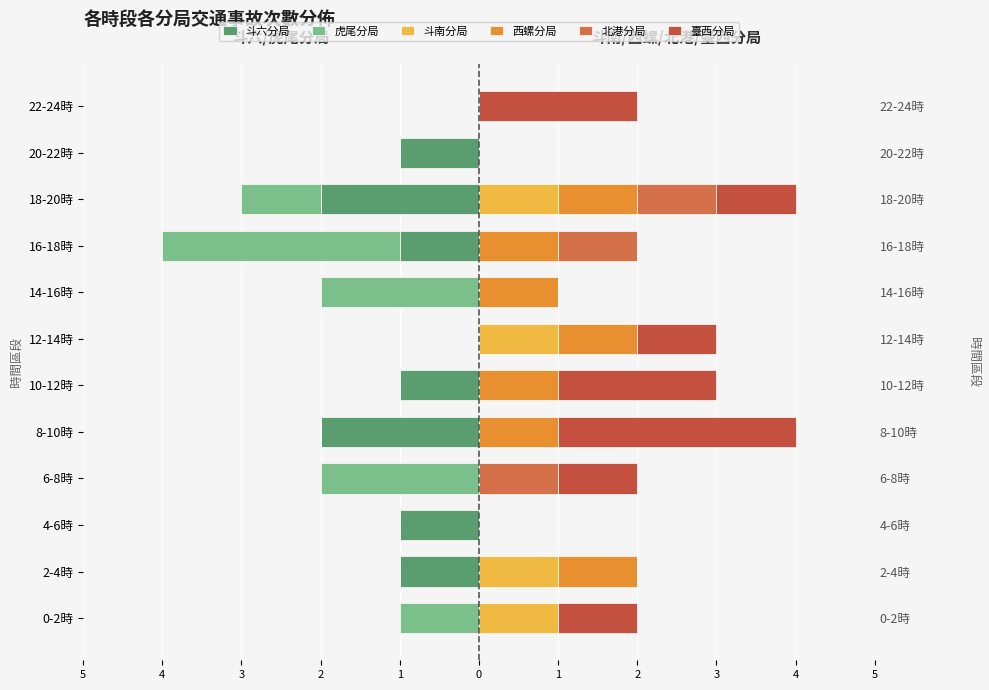

Which series has the largest range (max minus min)?

虎尾分局